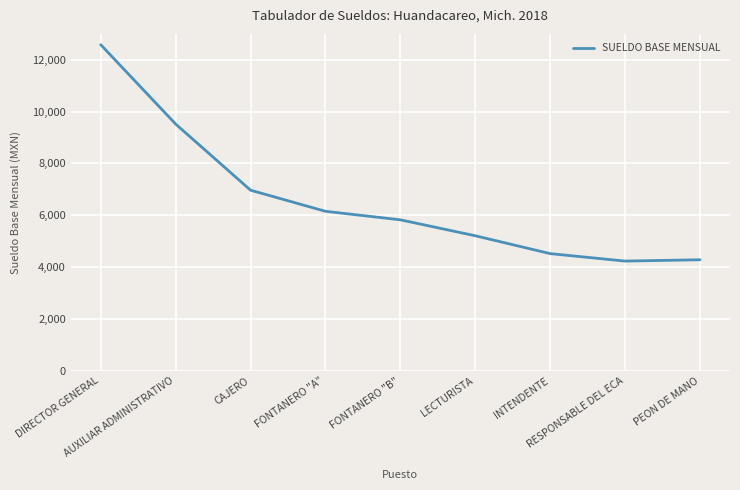

What is the difference between the maximum and minimum values?

8346.9